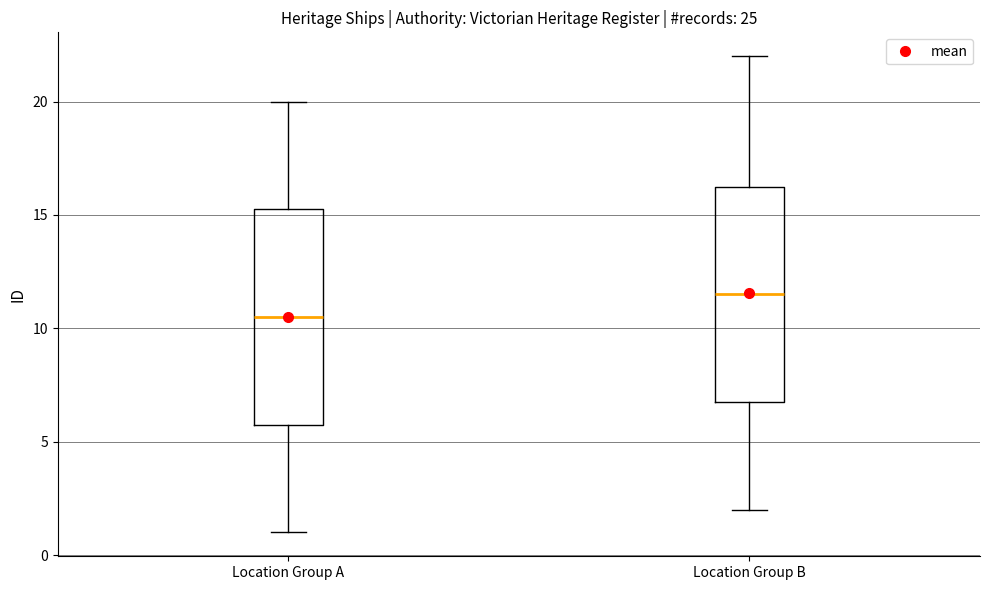

Which box's median line is the highest?

Location Group B